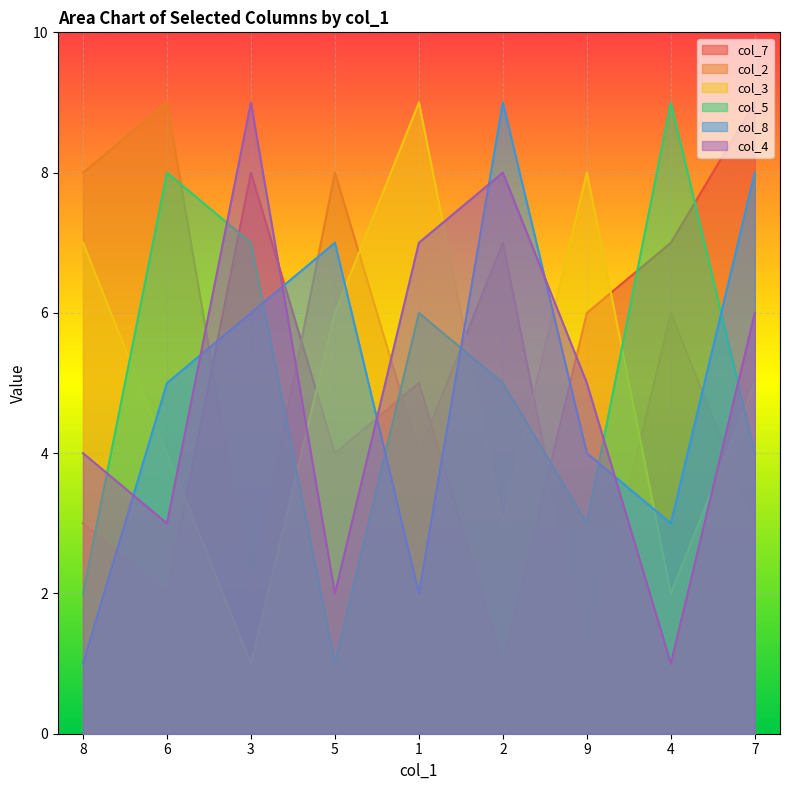

What is the value of the col_7 point at the 7th from the left?

6